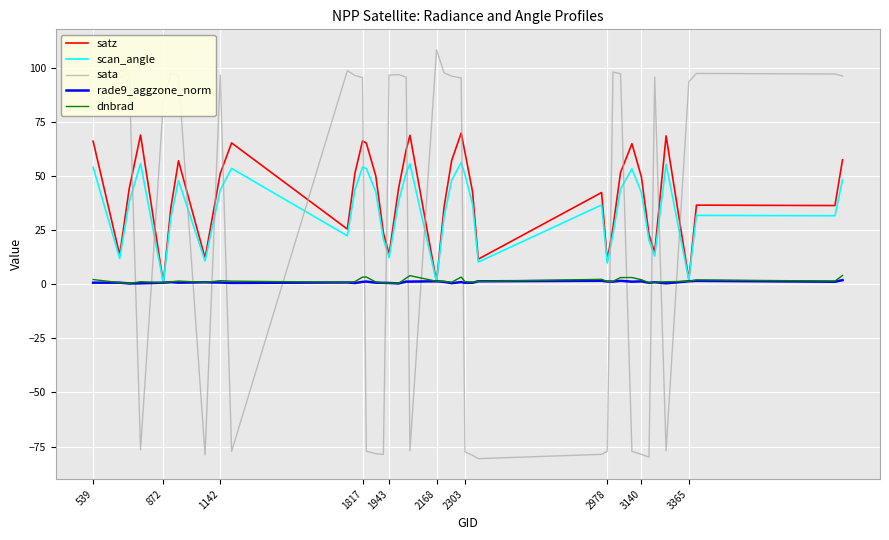

True or false: scan_angle and sata cross at least once.

True